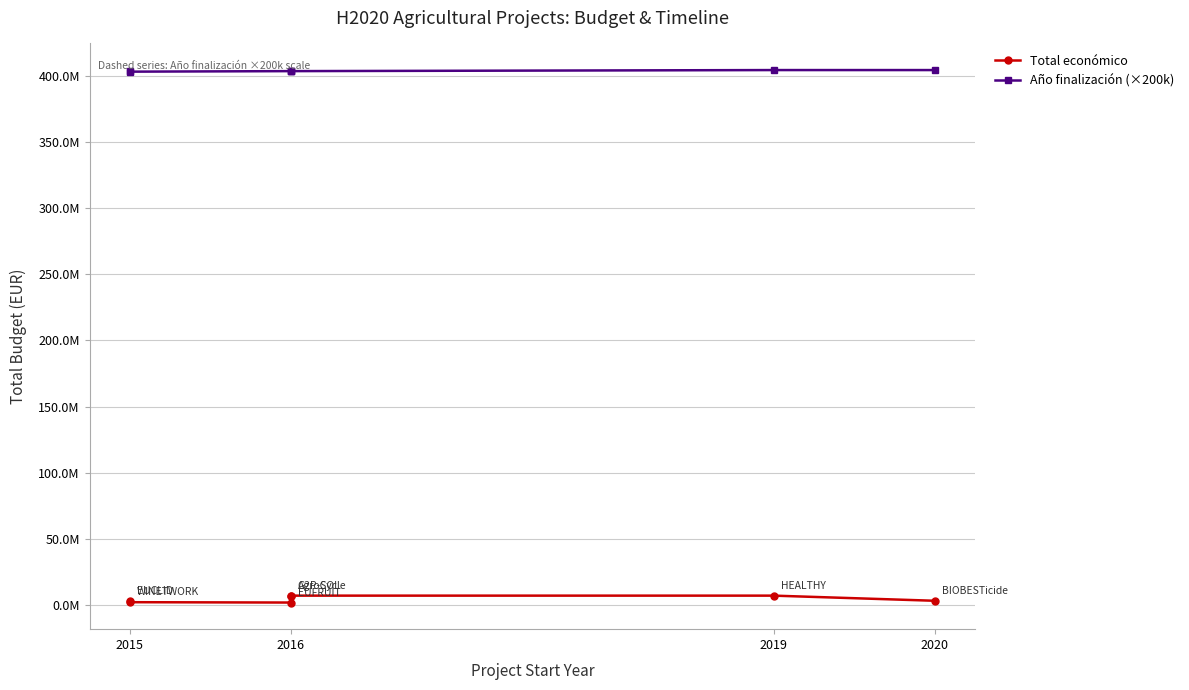

Count the number of data series in this chart.

2